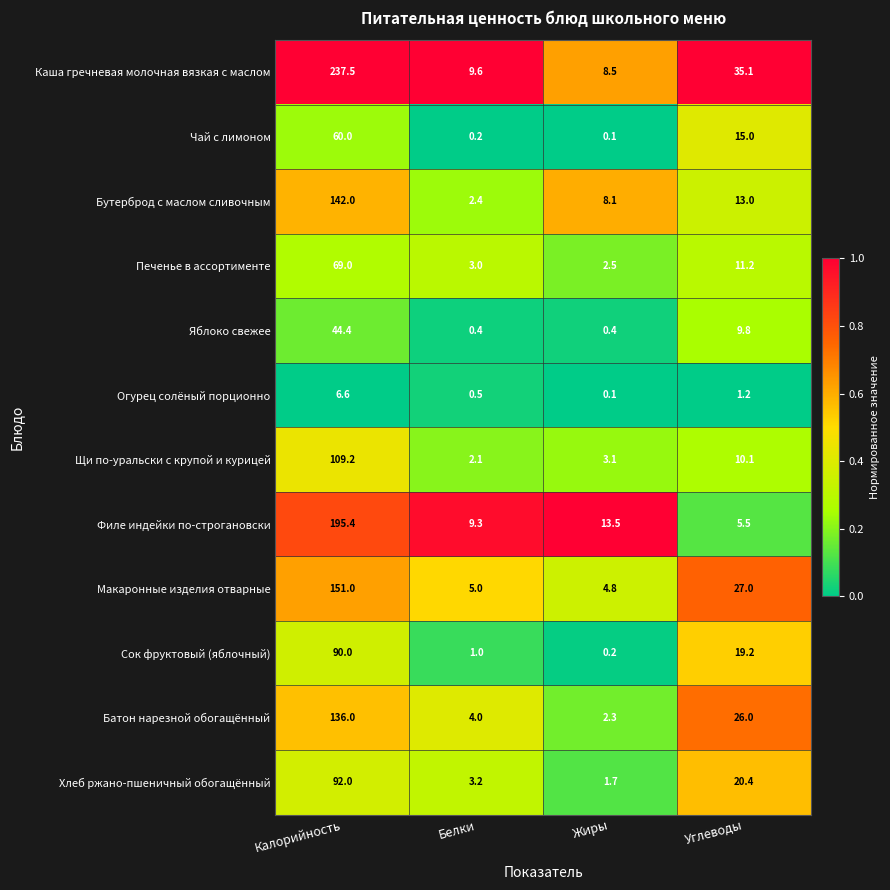

What is the sum of the Филе индейки по-строгановски values at Белки and Углеводы?

14.8